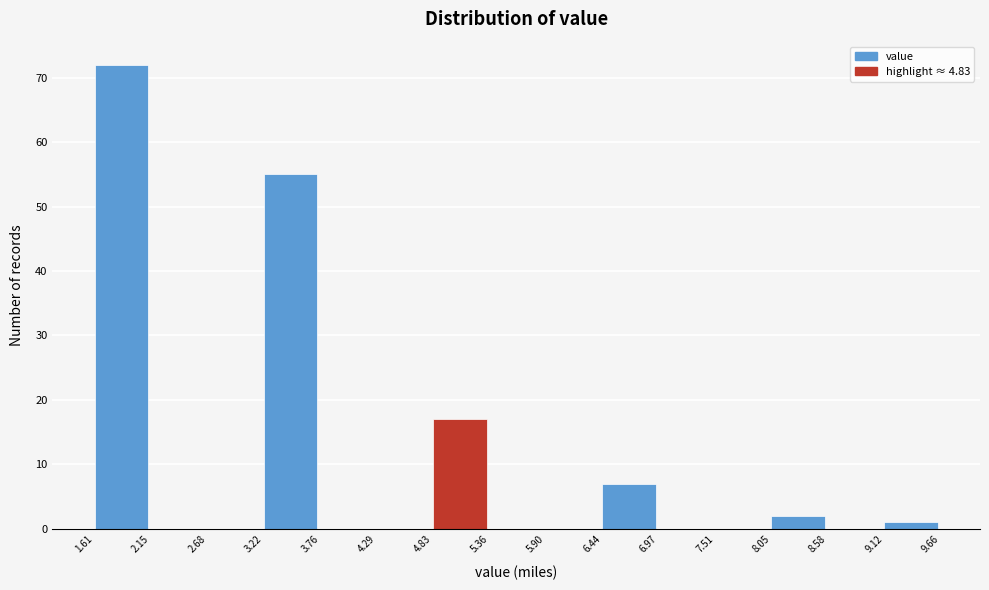

Reading left to right, transcribe this chart: for each bar, give the range it covers on the x-axis and its height. The values are not printed on the chart, so give them approximately, as read against the axis.

1.61 to 2.15: 72
2.15 to 2.68: 0
2.68 to 3.22: 0
3.22 to 3.76: 55
3.76 to 4.29: 0
4.29 to 4.83: 0
4.83 to 5.36: 17
5.36 to 5.90: 0
5.90 to 6.44: 0
6.44 to 6.97: 7
6.97 to 7.51: 0
7.51 to 8.05: 0
8.05 to 8.58: 2
8.58 to 9.12: 0
9.12 to 9.66: 1